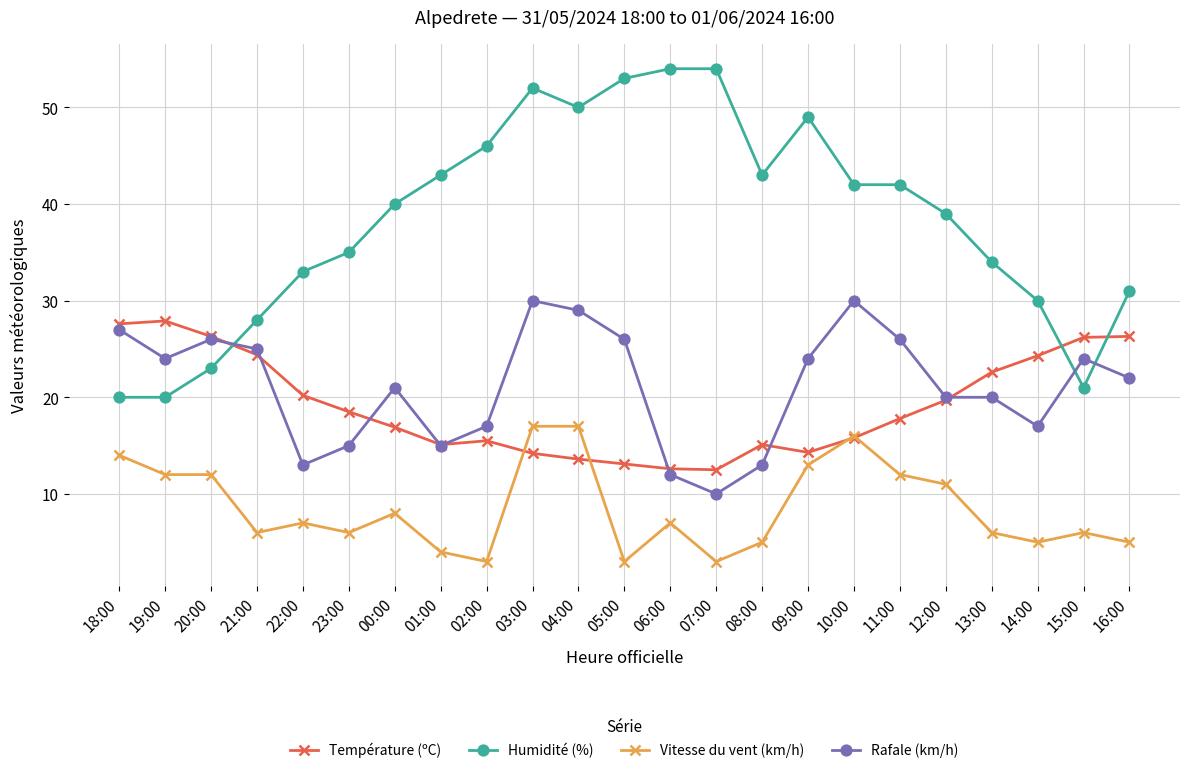

How many values in the Rafale (km/h) series are below 22?

11